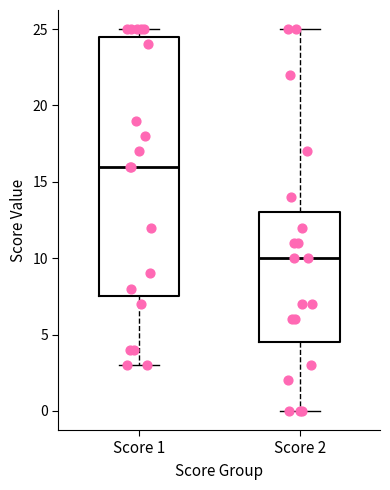

Which box's median line is the lowest?

Score 2